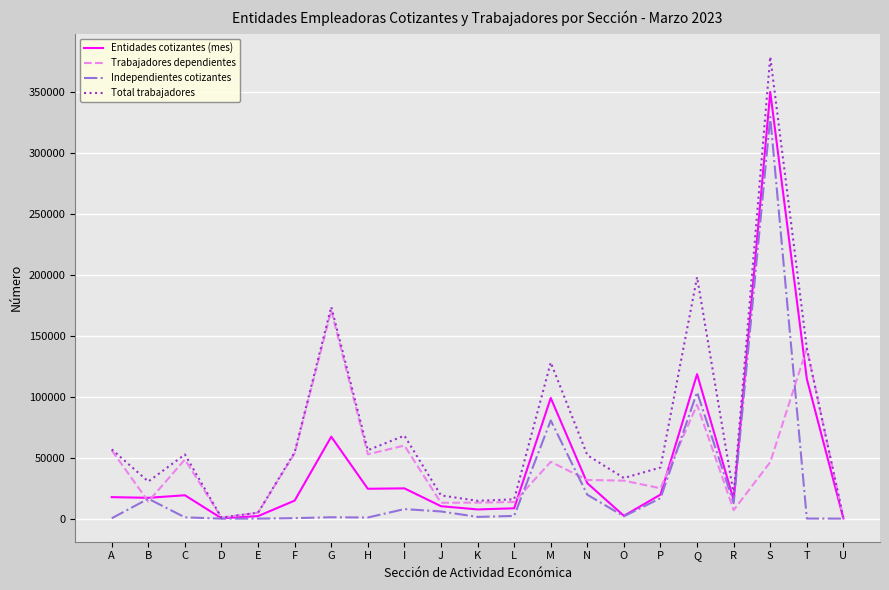

Which series has the largest total across all categories?

Total trabajadores